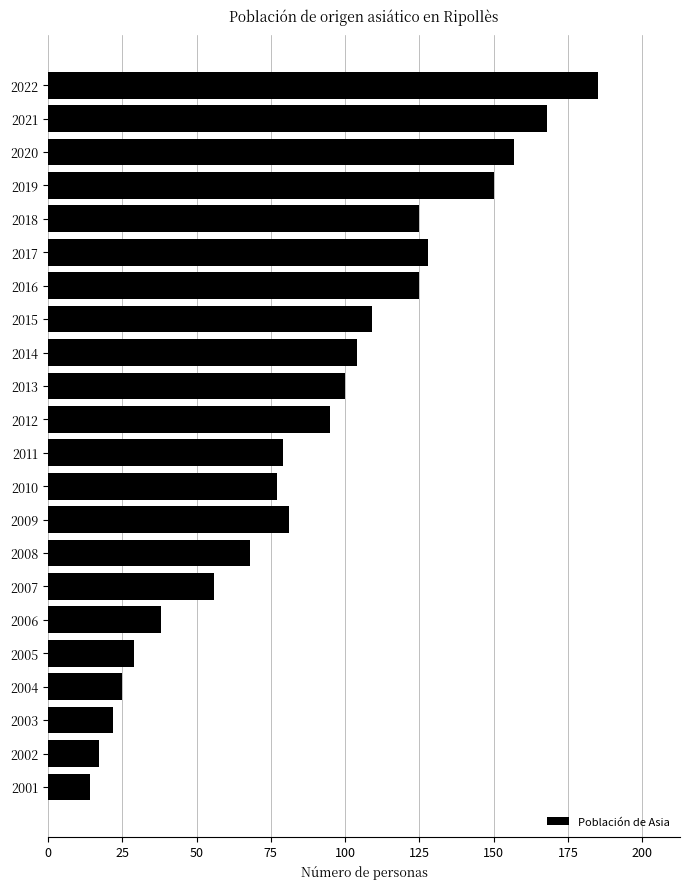

What is the average value?

89